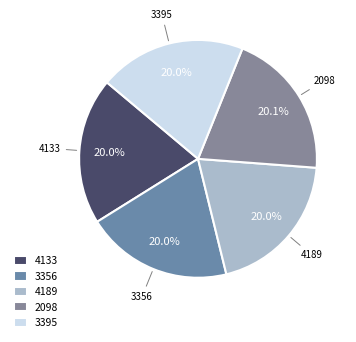

What is the ratio of the value at 2098 to the value at 4133?

1.0